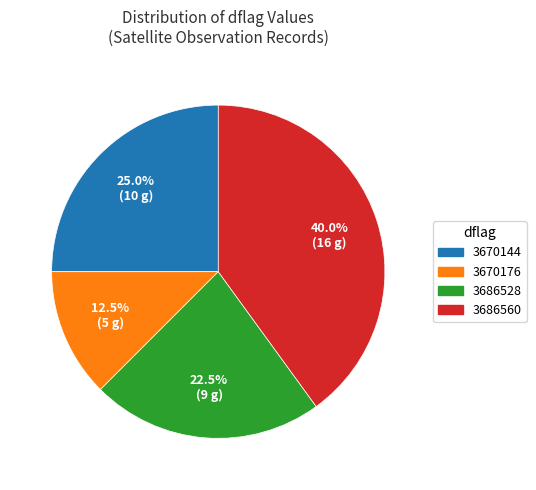

Is there a majority slice in this chart?

No